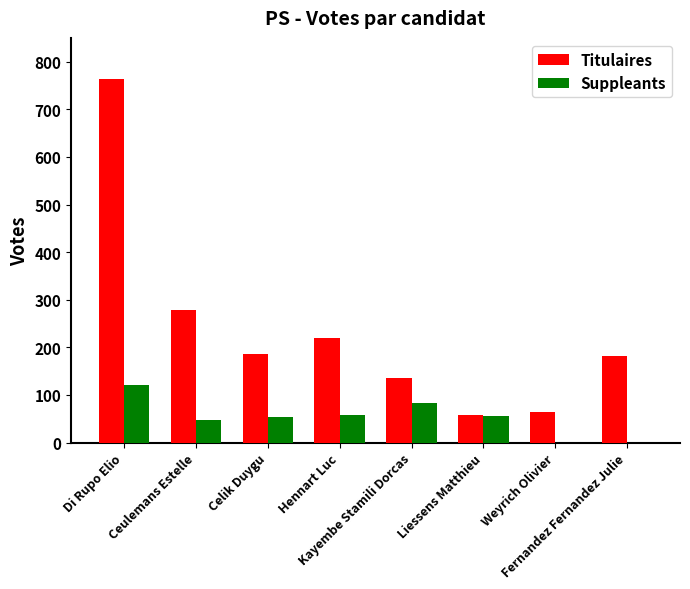

Which series has the largest total across all categories?

Titulaires